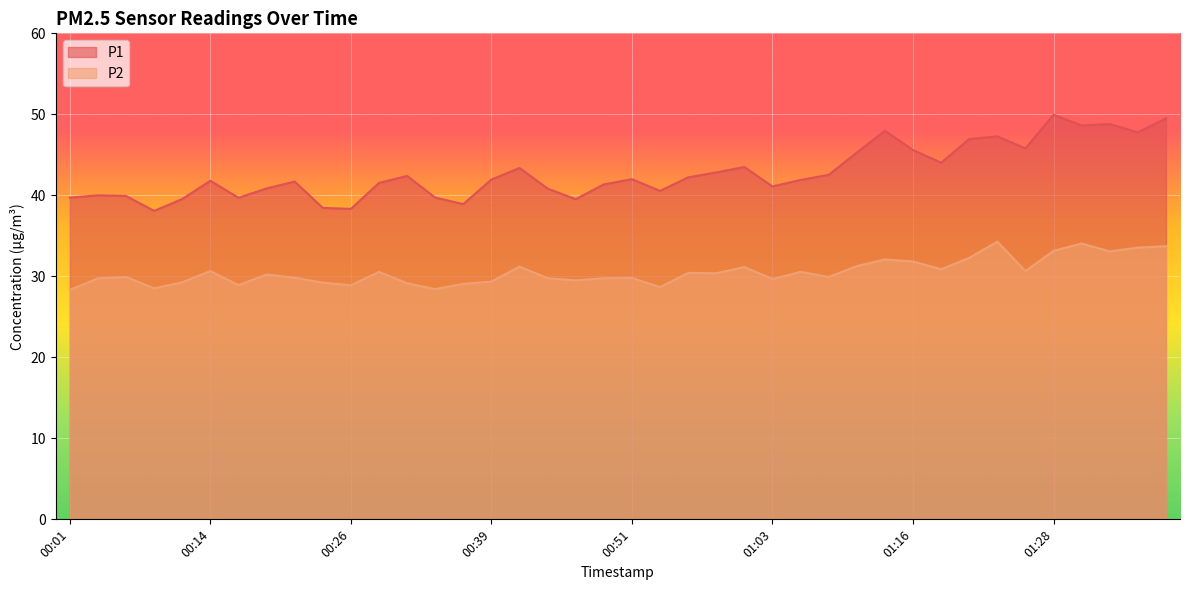

Does the chart display data point markers on the line(s)?

No